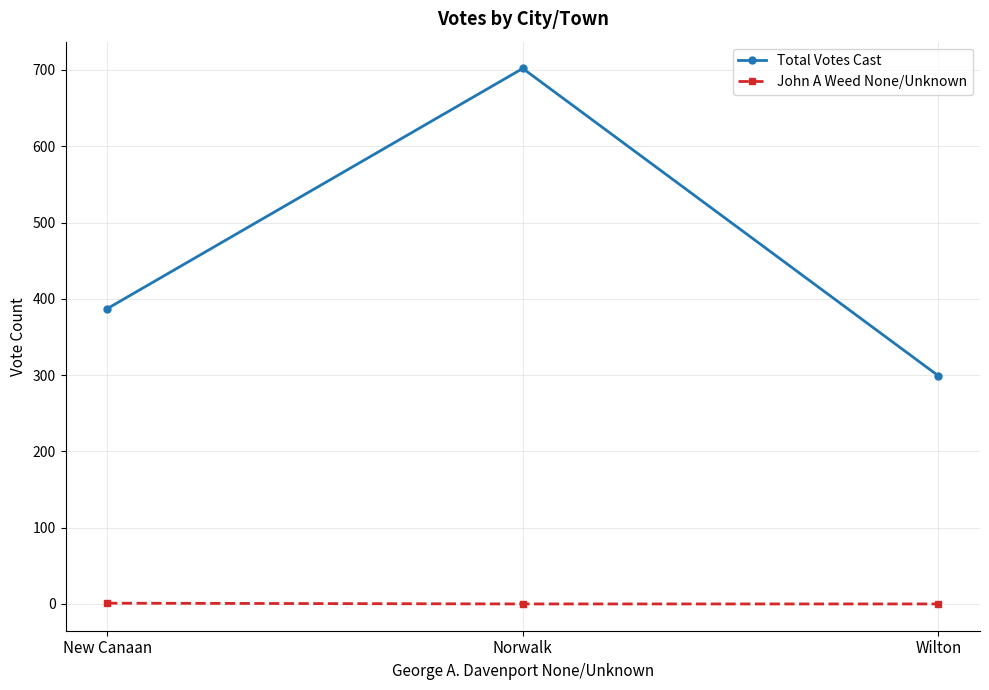

What are all the series names shown in the legend?

Total Votes Cast, John A Weed None/Unknown